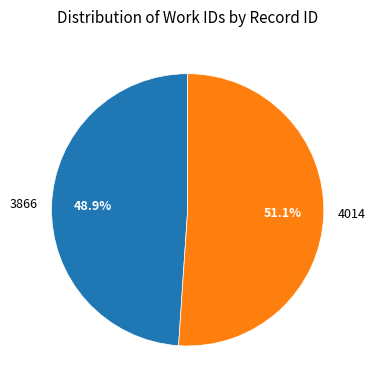

Combined, what portion of the pie is 3866 and 4014?

100.0%